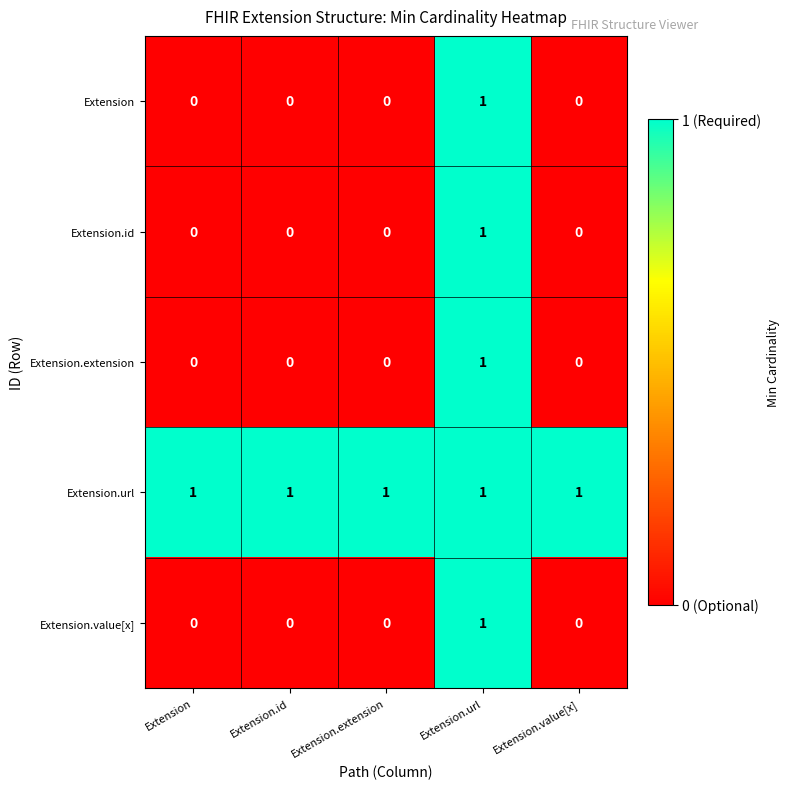

At which category is the sum across all series the highest?

Extension.url